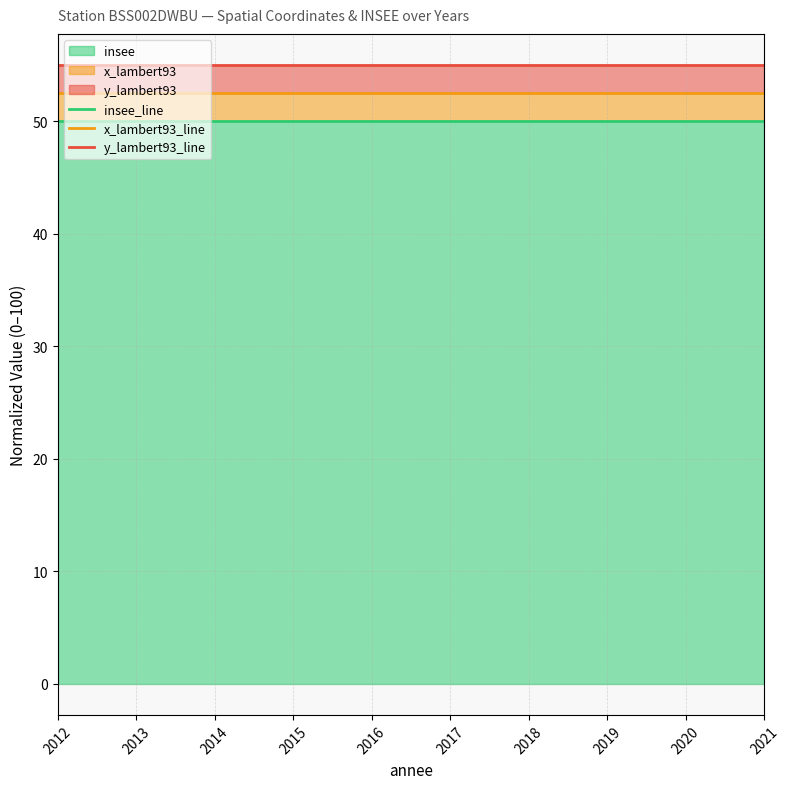

What is the average value of the insee_line series?

50.0